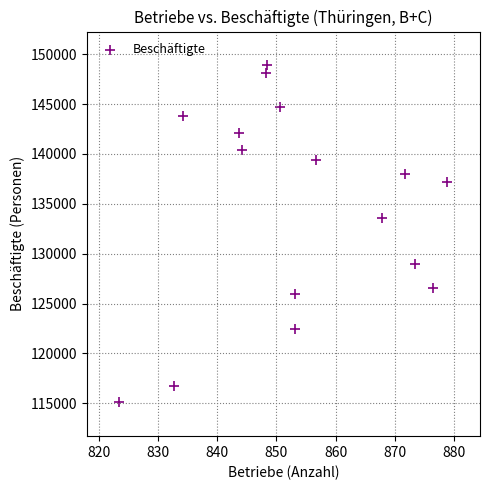

What is the range of Y values (max minus min)?

33804.1